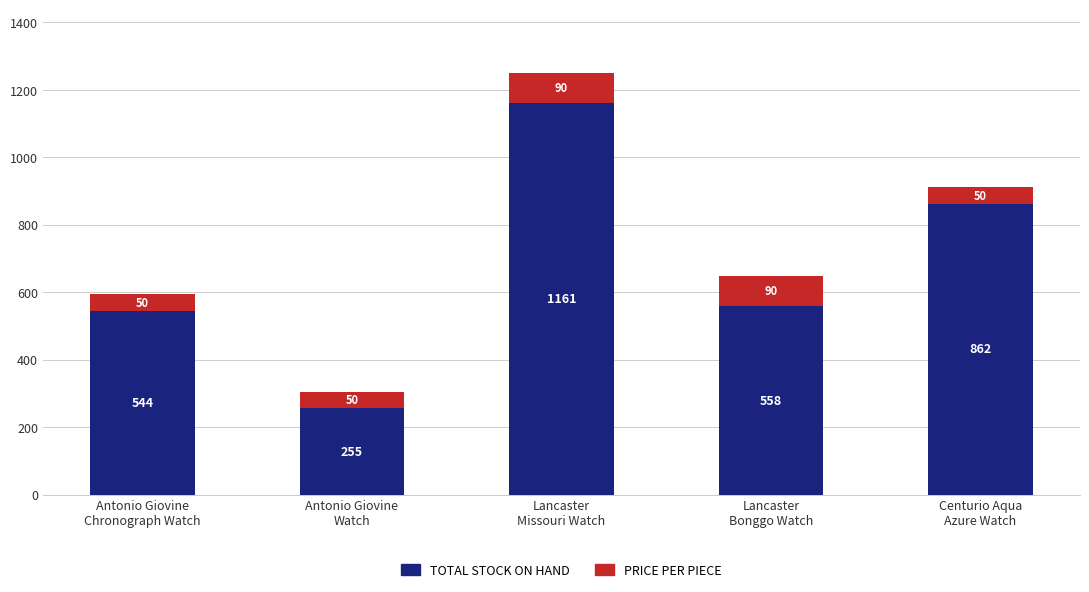

Is it true that TOTAL STOCK ON HAND equals 558 at Lancaster
Bonggo Watch?

True